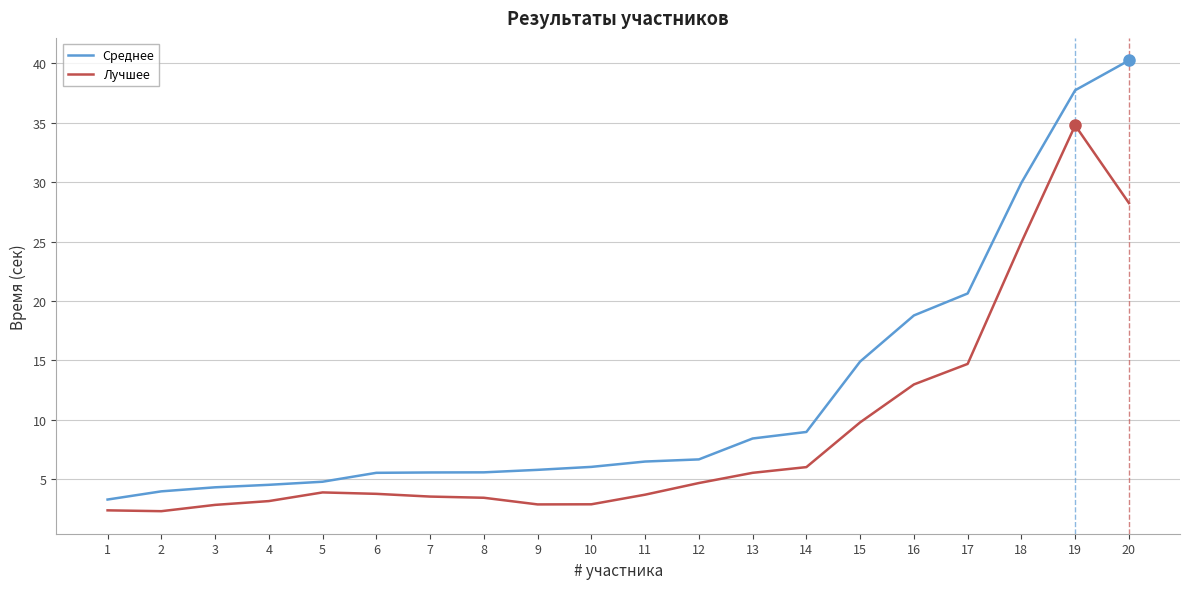

True or false: Лучшее and Среднее cross at least once.

False